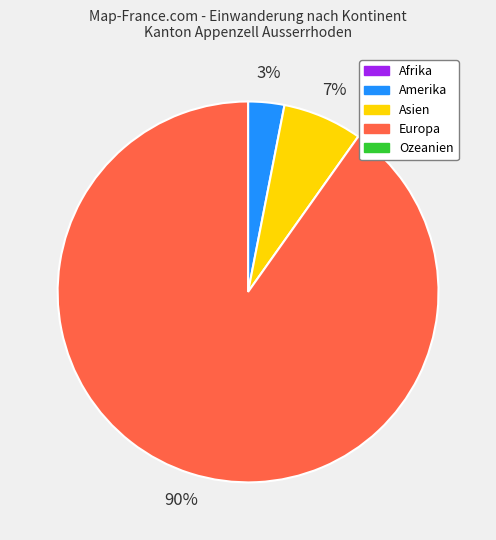

Is there any slice that represents more than half of the pie?

Yes